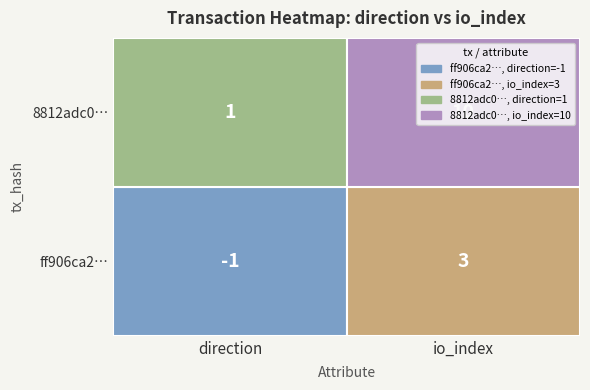

Which series has the widest spread of values?

8812adc0b1b7a7cf34ee613260f542831635e59